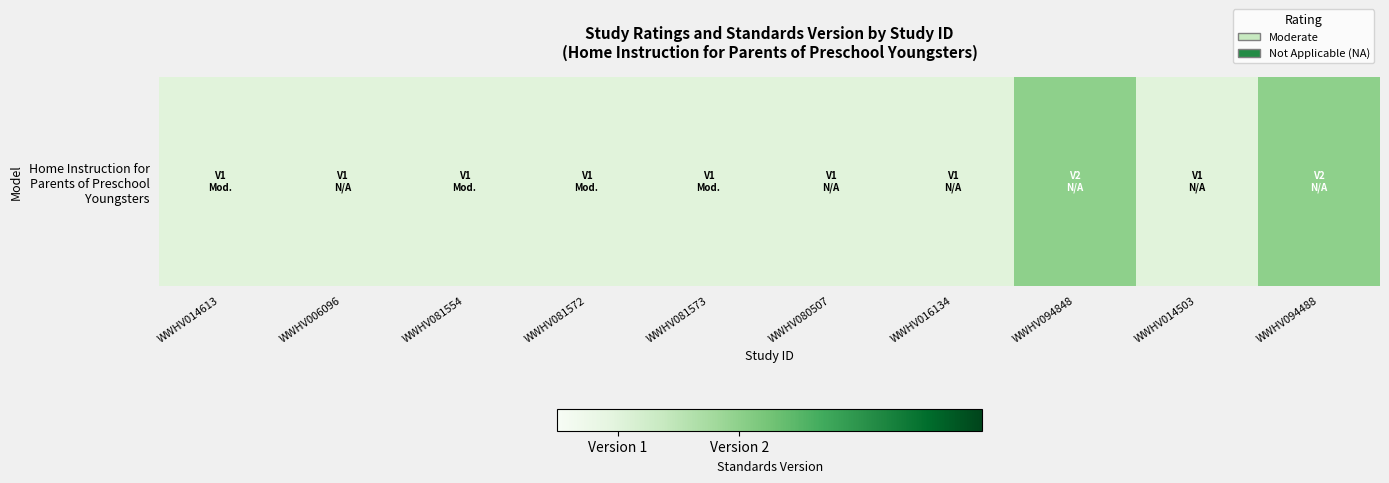

At which category does the chart reach its peak across all series?

WWHV094848